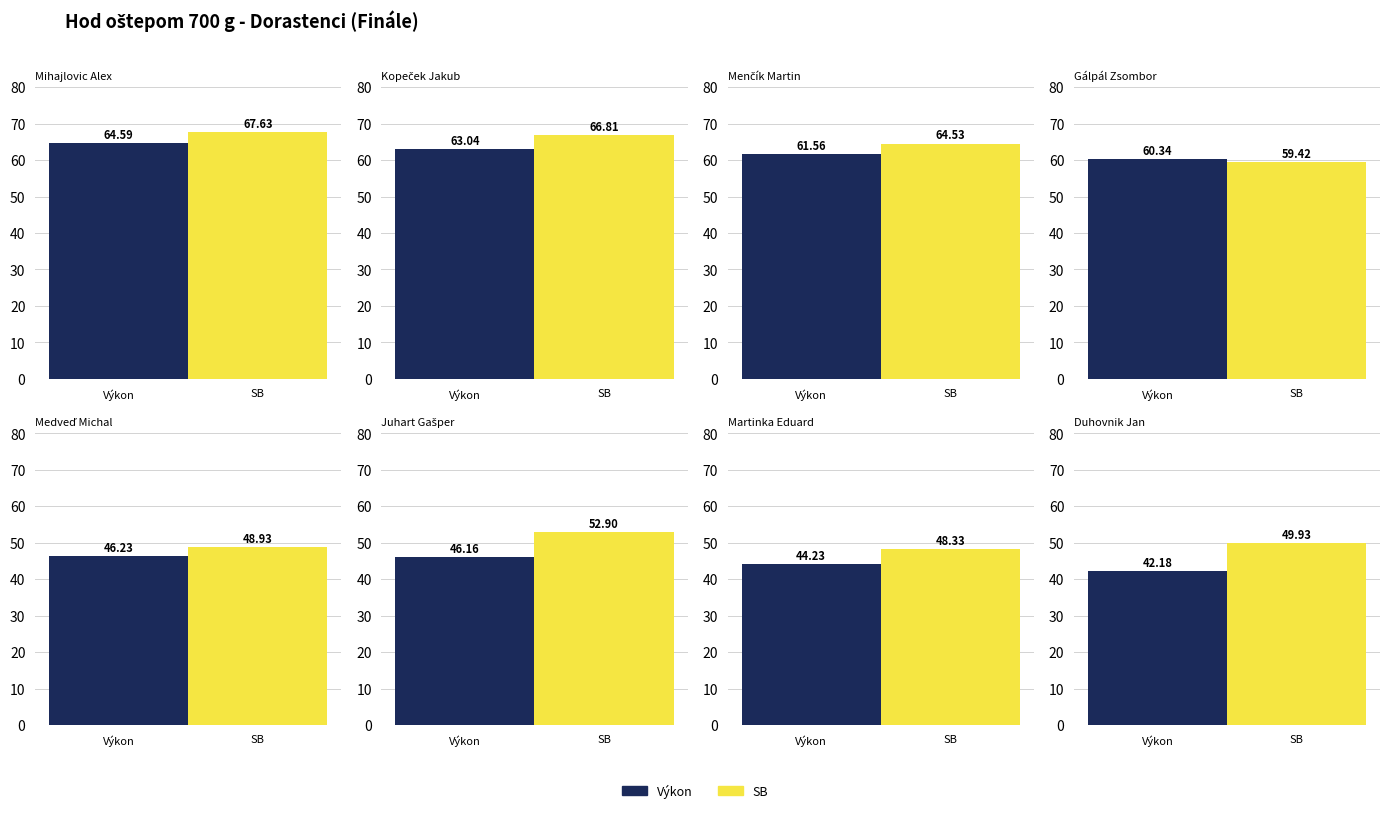

Reading left to right, extract all data points from this chart.

Výkon: 64.6	63.0	61.6	60.3	46.2	46.2	44.2	42.2
SB: 67.6	66.8	64.5	59.4	48.9	52.9	48.3	49.9